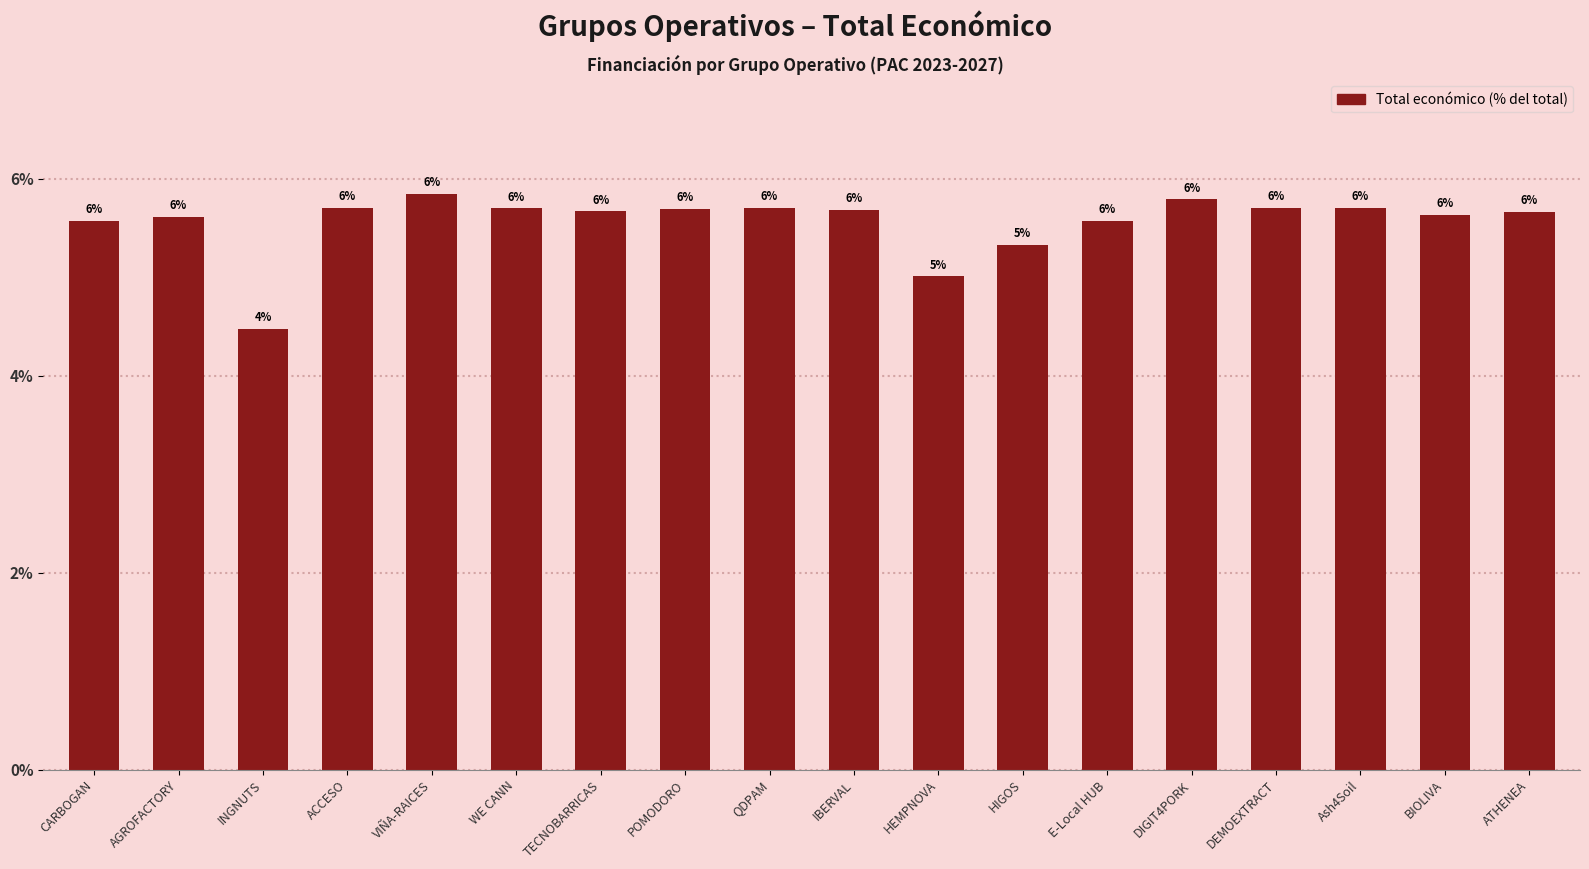

True or false: the data shows 6.3 at INGNUTS.

False